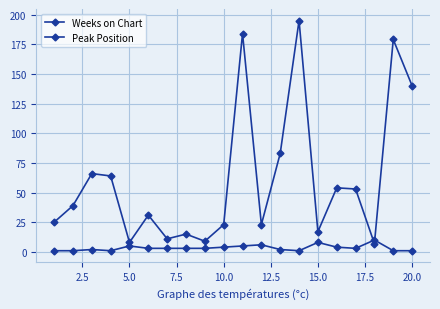

How many lines are shown in the chart?

2